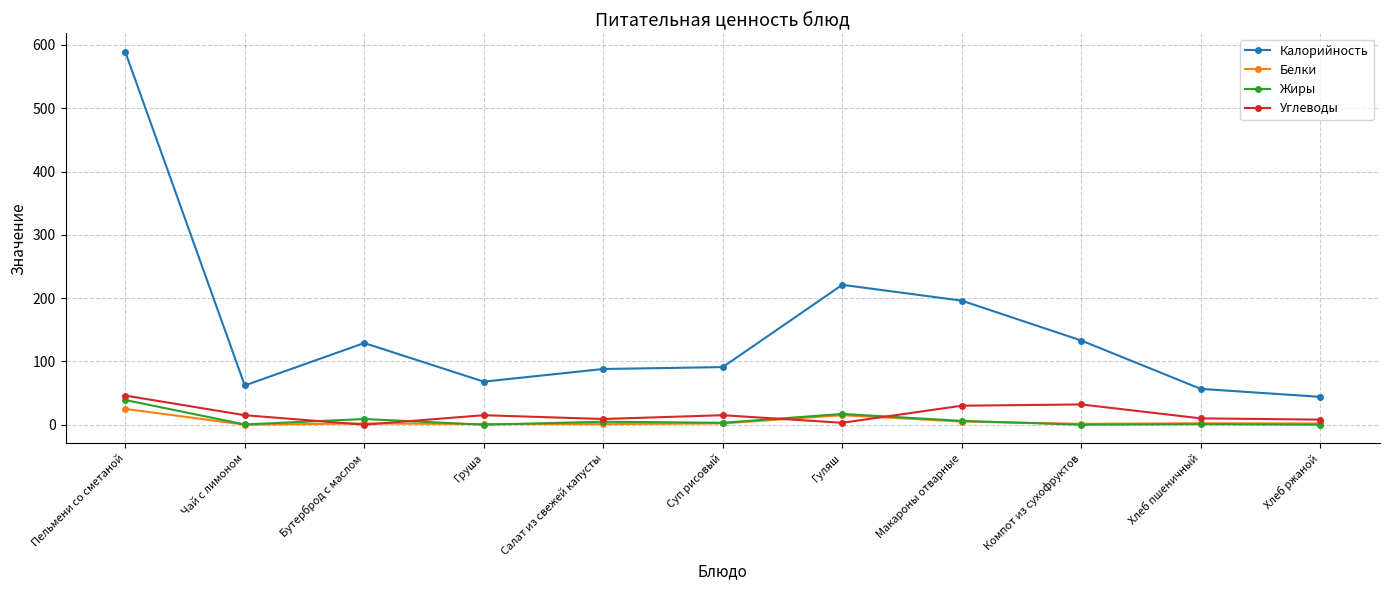

True or false: Калорийность and Белки intersect in this chart.

False